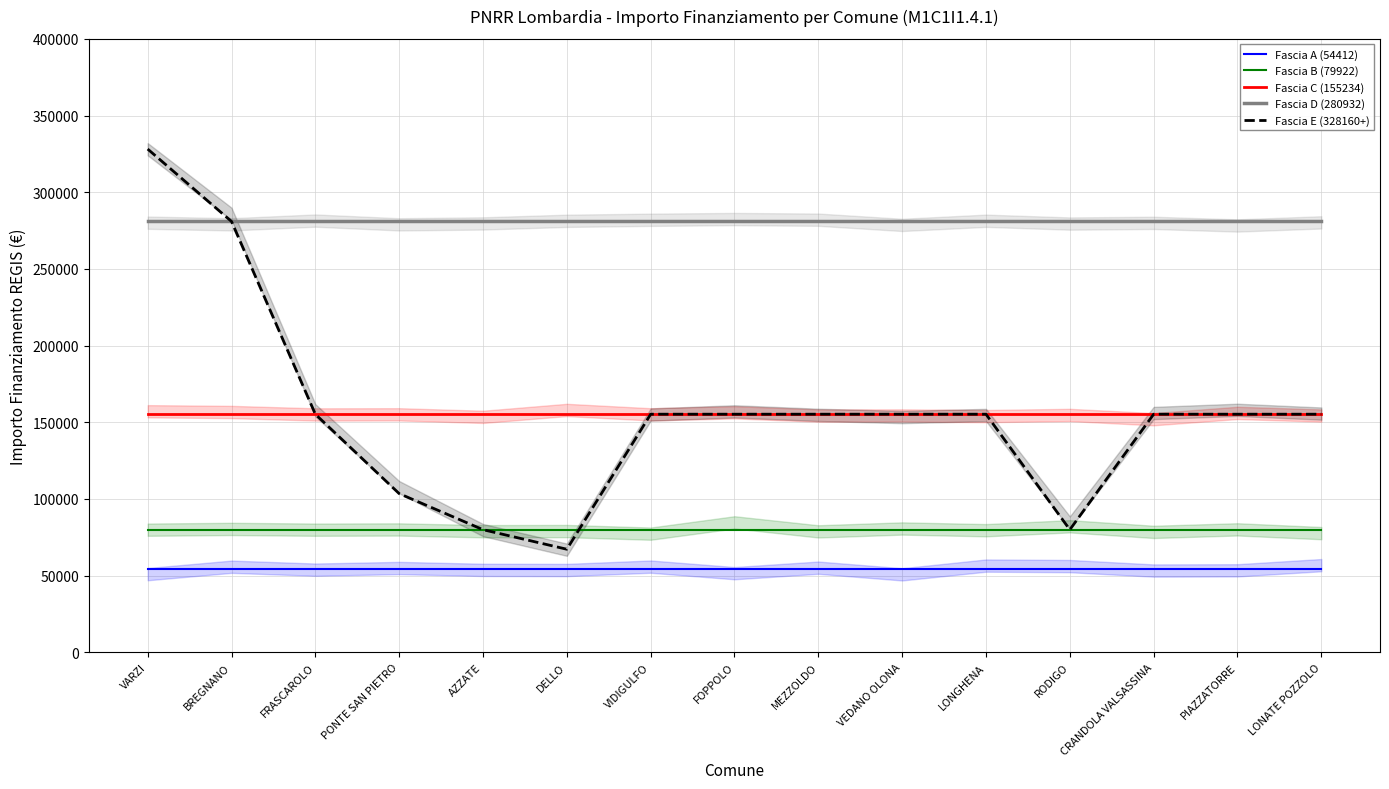

What is the sum of the Fascia A (54412) values at LONGHENA and BREGNANO?

108824